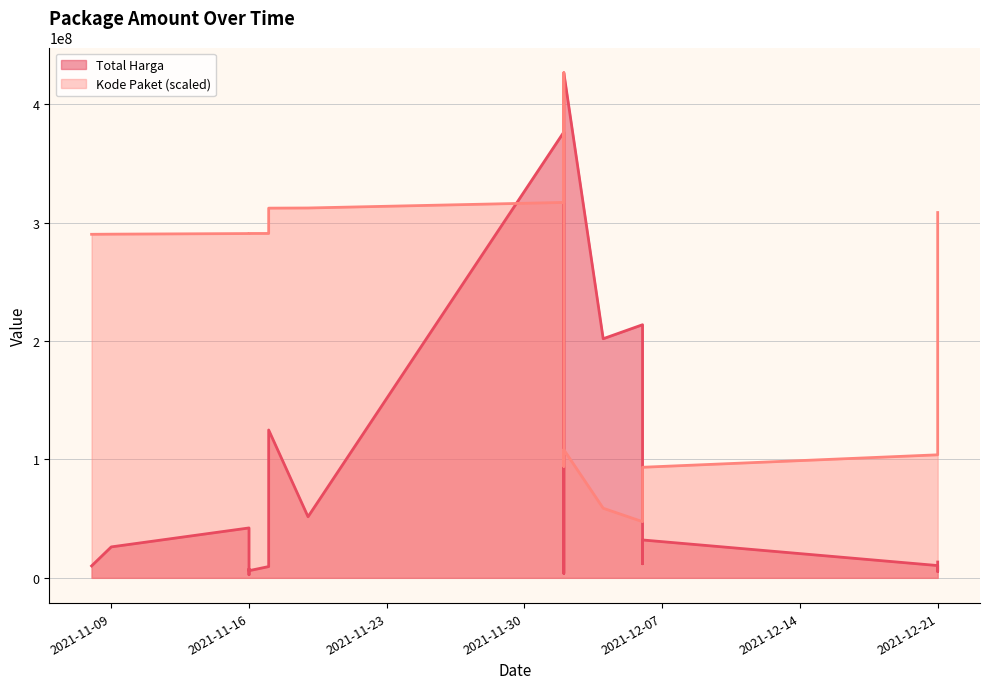

What is the sum of all Kode Paket values?

5390558796.1